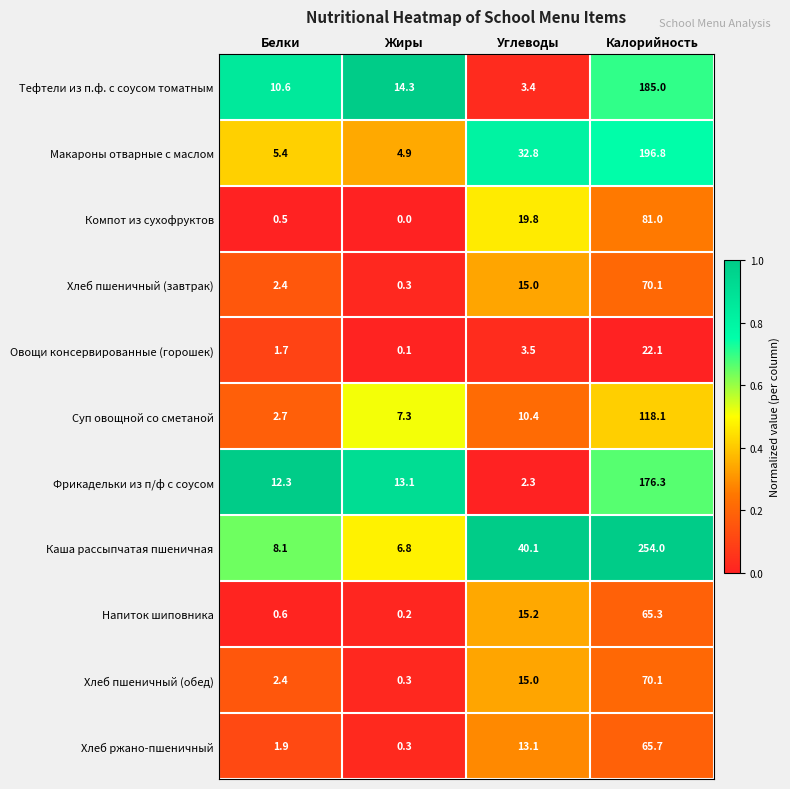

At which category does the chart reach its minimum across all series?

Жиры